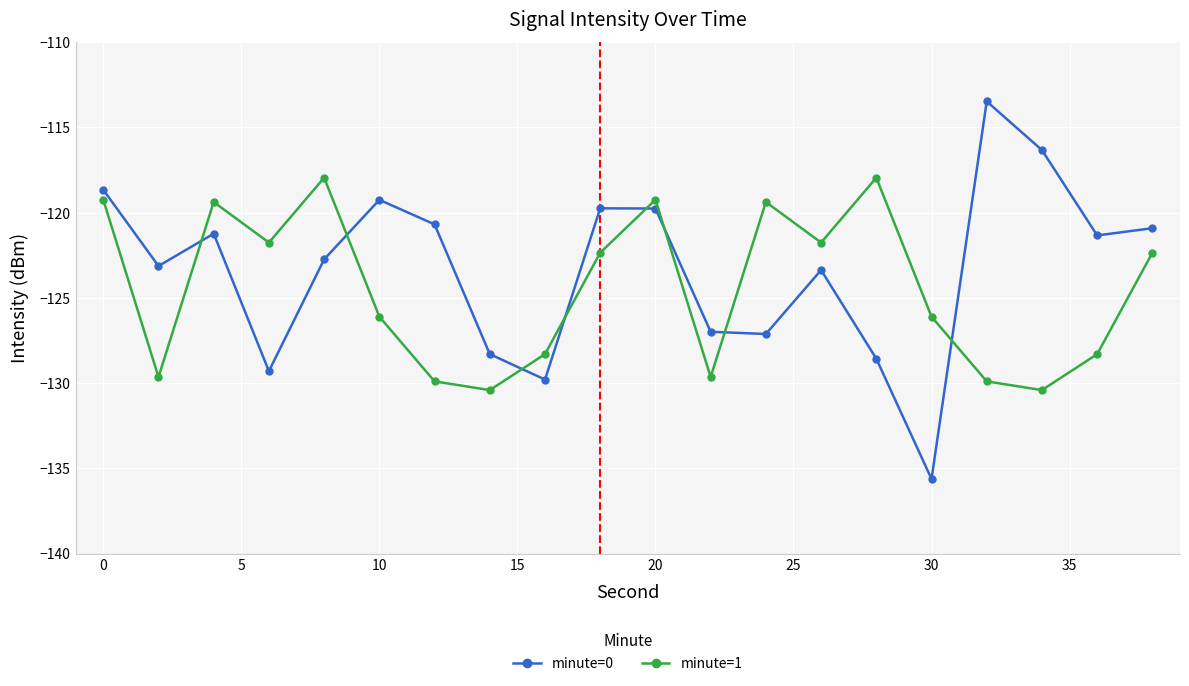

What is the difference between the second highest and second lowest values in the minute=0 series?

13.5